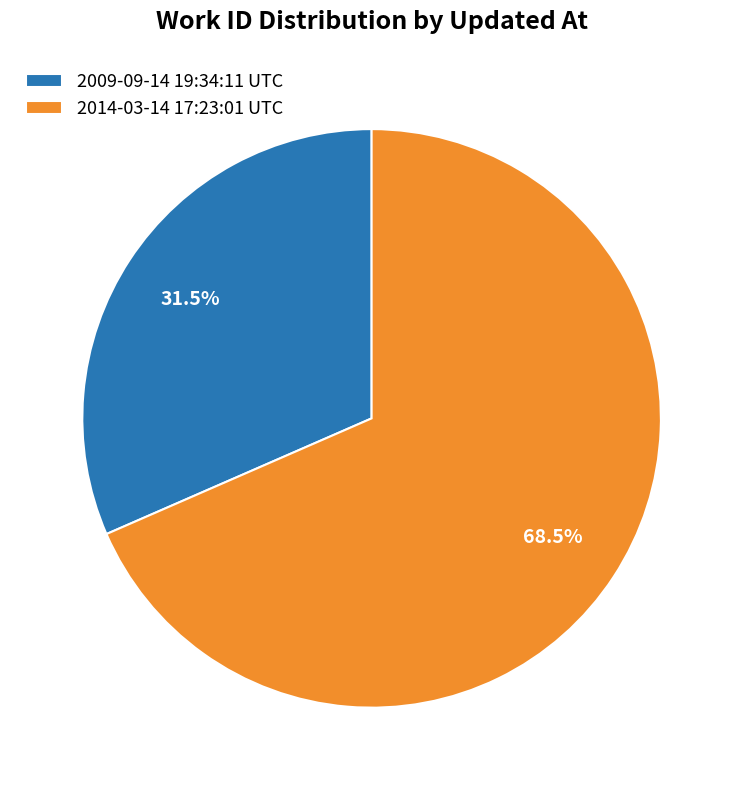

Is there a majority slice in this chart?

Yes